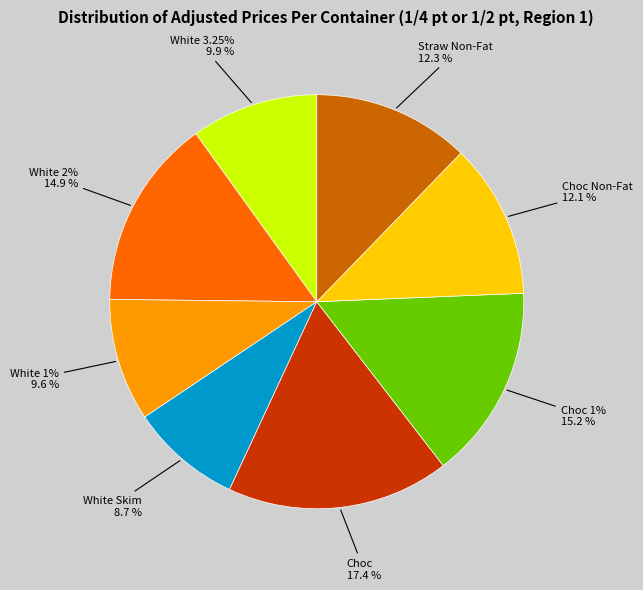

Which slice is the smallest?

White Skim